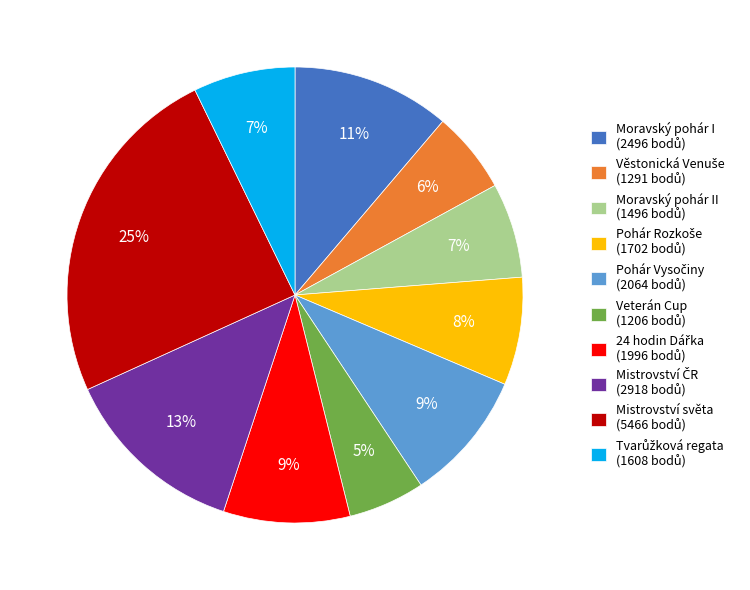

Is there any slice that represents more than half of the pie?

No